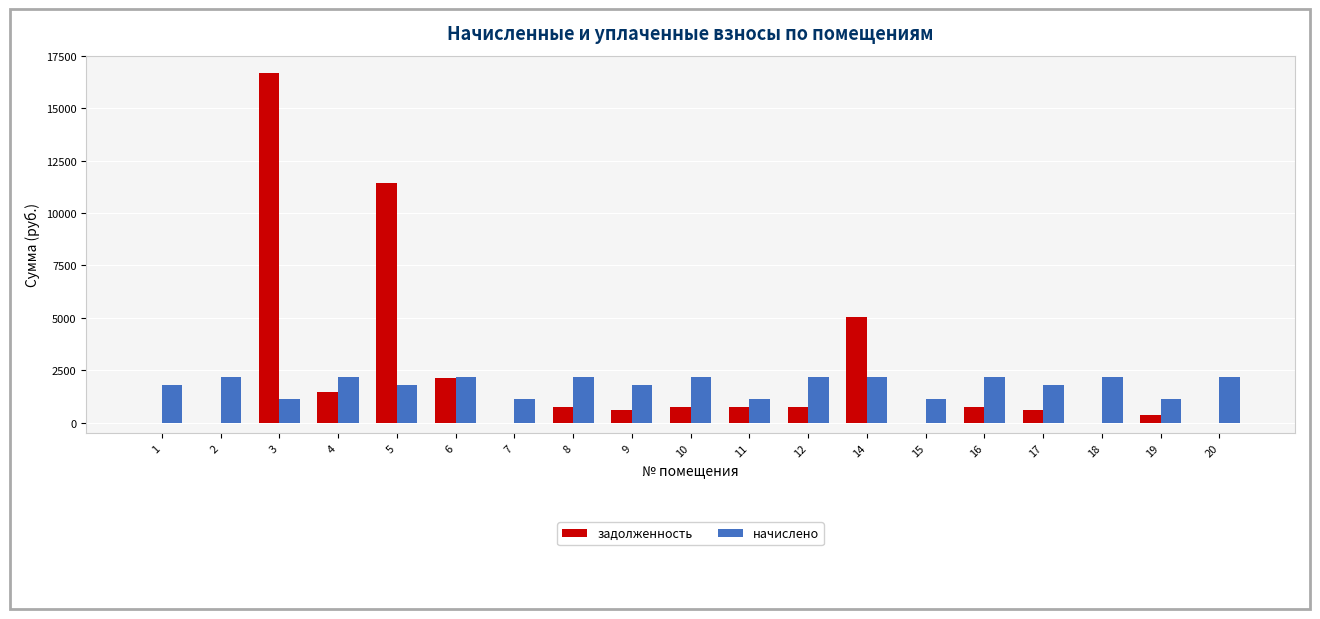

How many groups of bars are there?

19